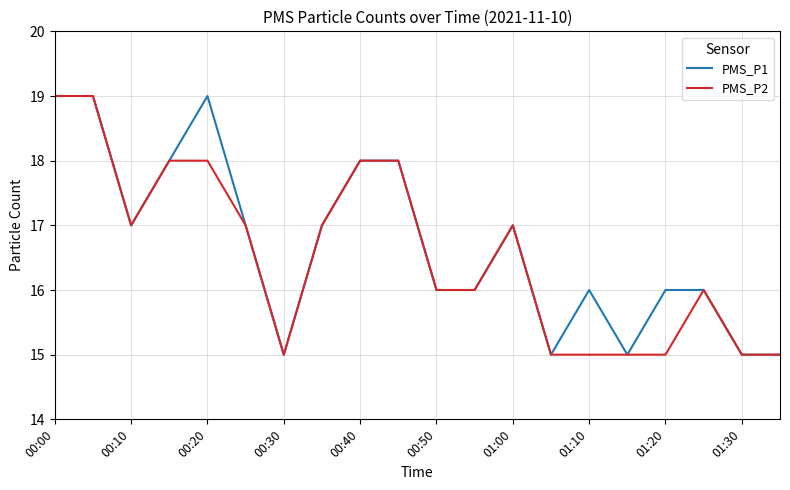

What is the minimum value shown in the chart?

15